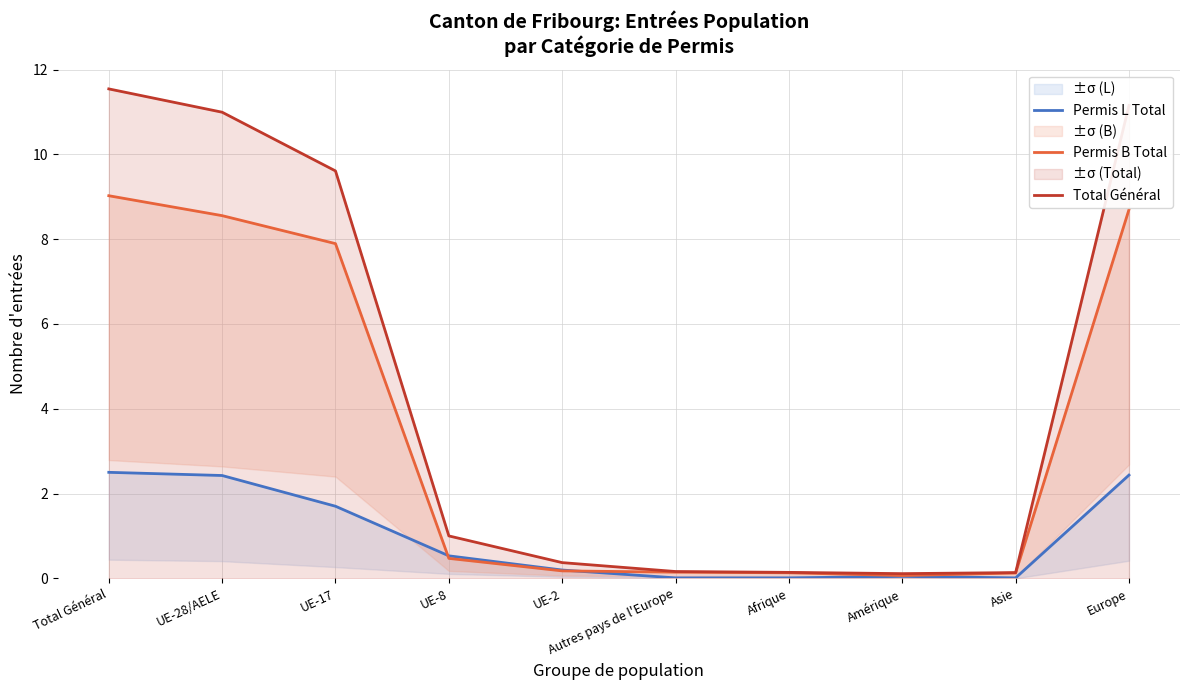

What is the sum of the Permis L Total values at Autres pays de l'Europe and UE-28/AELE?

2.4